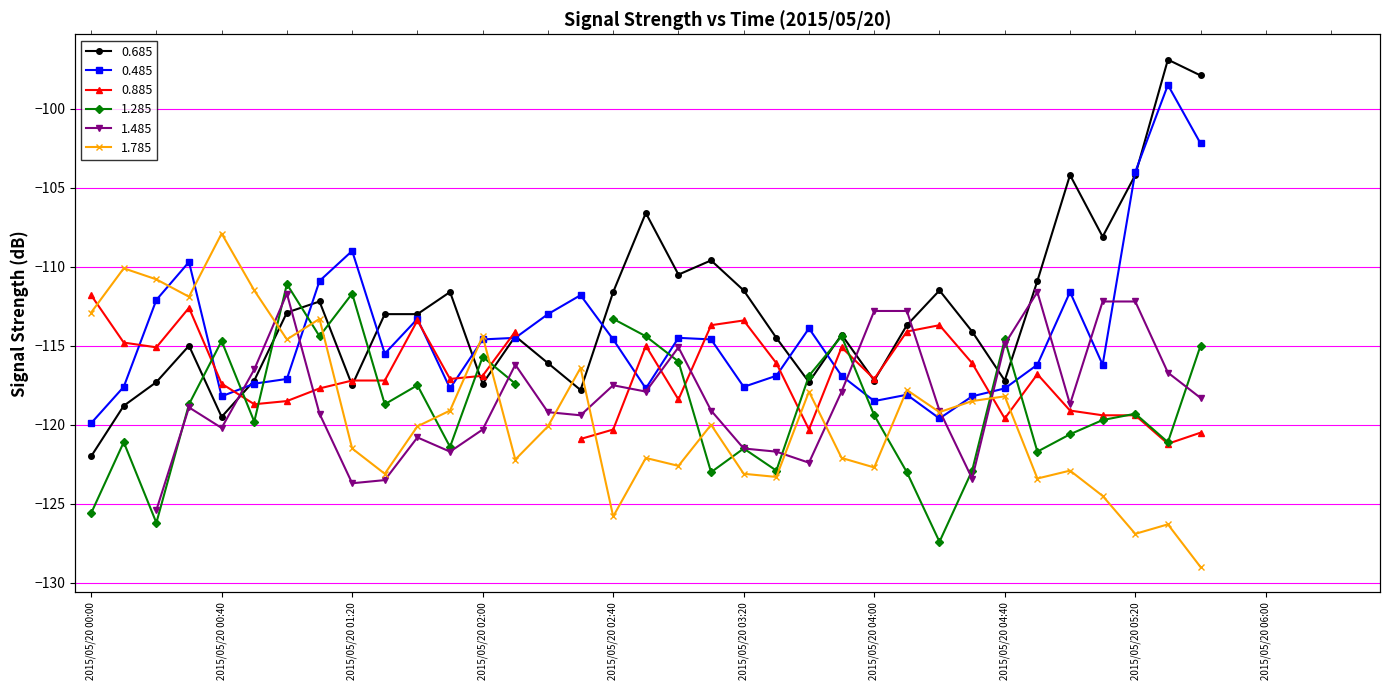

After their last crossing, which series has the higher values: 0.685 or 0.485?

0.685